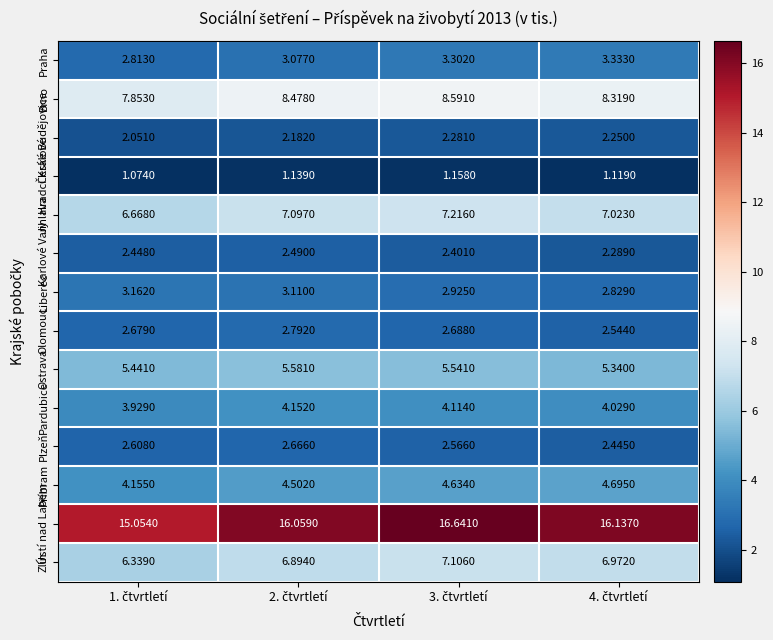

Which series has the largest total across all categories?

Ústí nad Labem